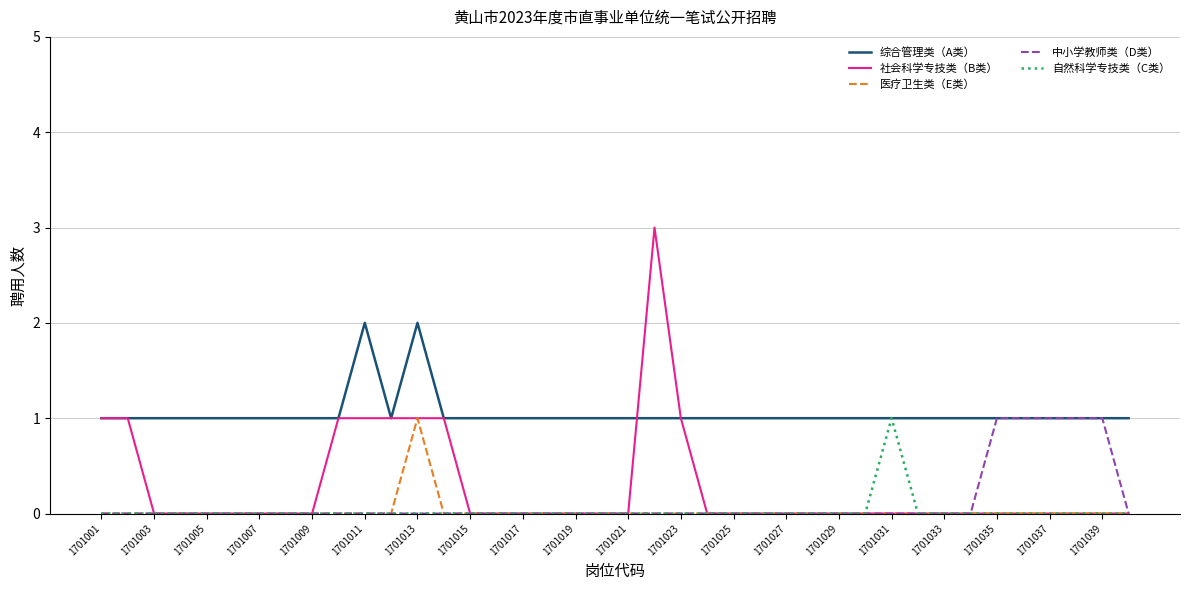

Does the chart display data point markers on the line(s)?

No